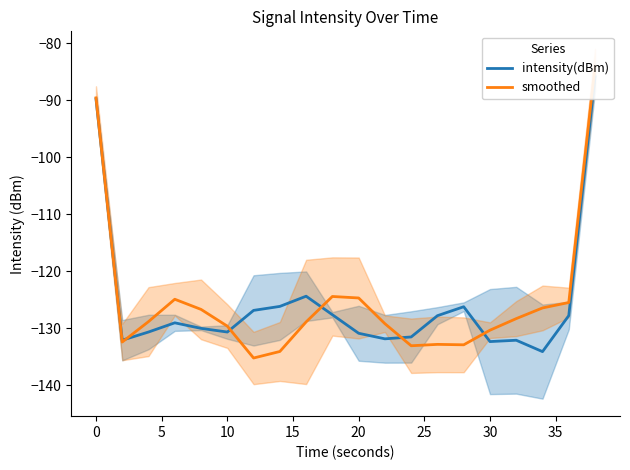

Reading left to right, list all the values displayed in this chart.

intensity(dBm): -89.7	-132.1	-130.7	-129.1	-130.0	-130.7	-126.9	-126.2	-124.4	-127.6	-130.9	-131.9	-131.5	-127.8	-126.2	-132.3	-132.1	-134.1	-127.8	-85.9
smoothed: -89.6	-132.4	-128.8	-124.9	-126.7	-129.6	-135.2	-134.1	-128.9	-124.4	-124.7	-129.2	-133.1	-132.8	-132.9	-130.3	-128.3	-126.4	-125.5	-84.0